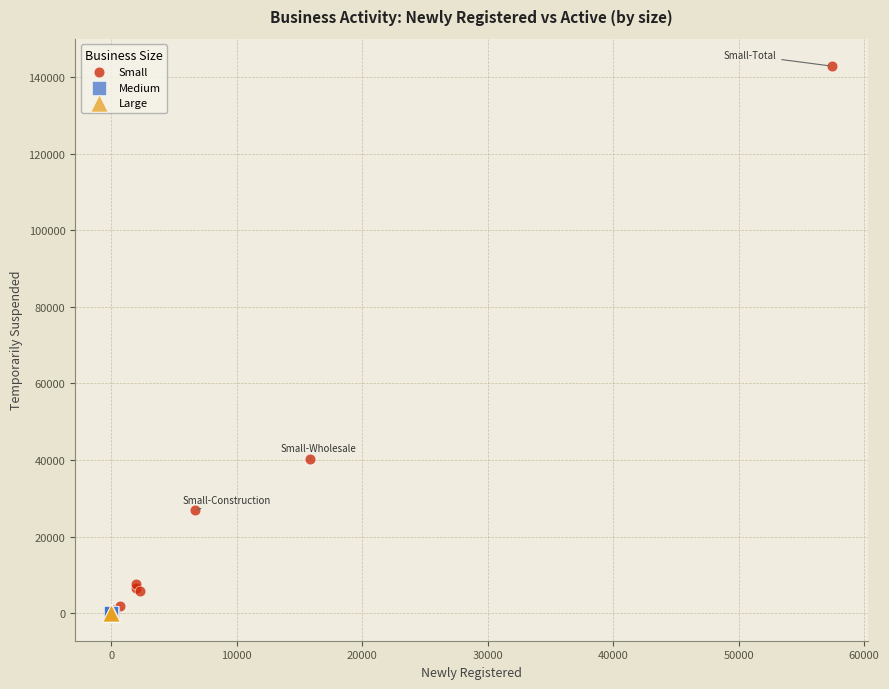

Which series has the widest spread of Y values?

Small